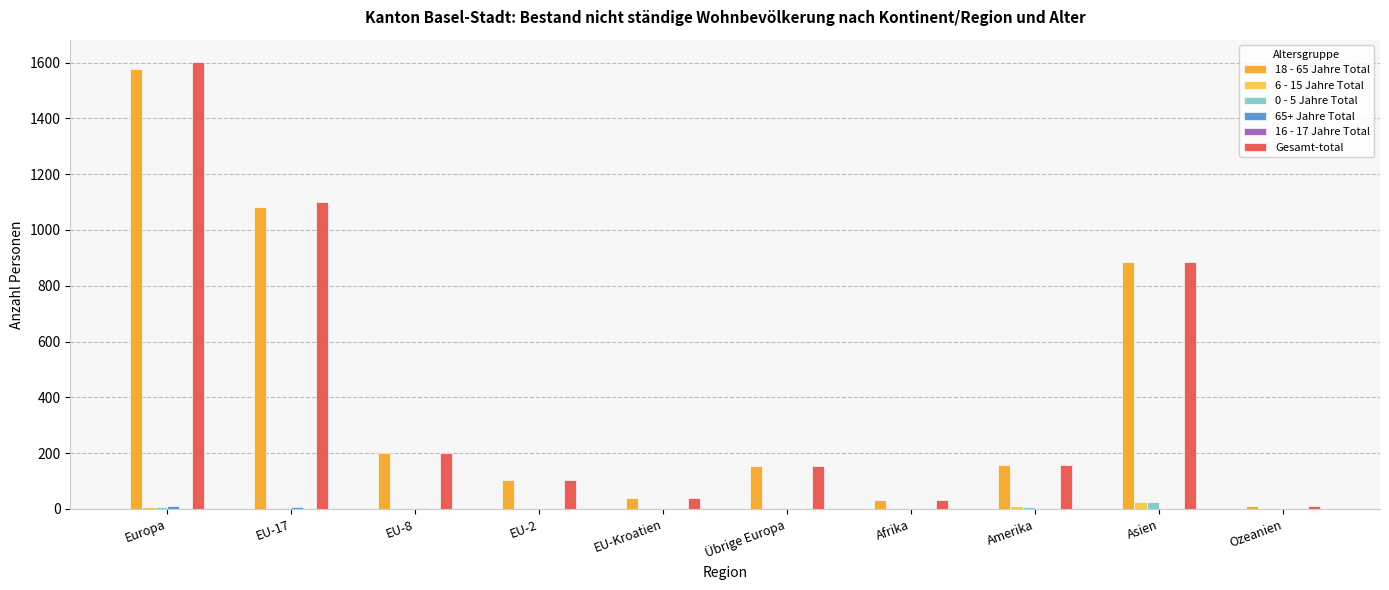

Is the value of 0 - 5 Jahre Total at Übrige Europa greater than the value of 18 - 65 Jahre Total at Asien?

No